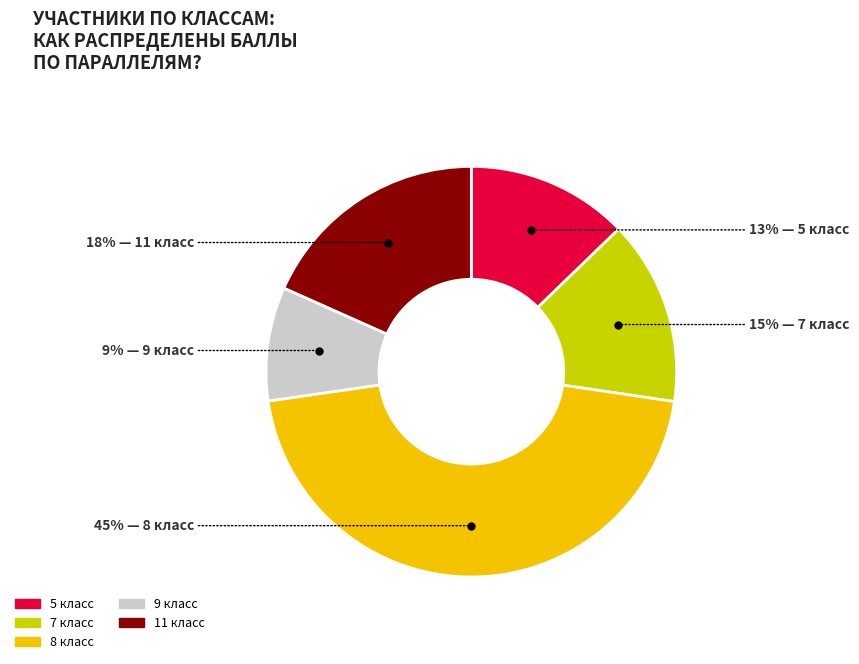

Does any single category account for the majority?

No